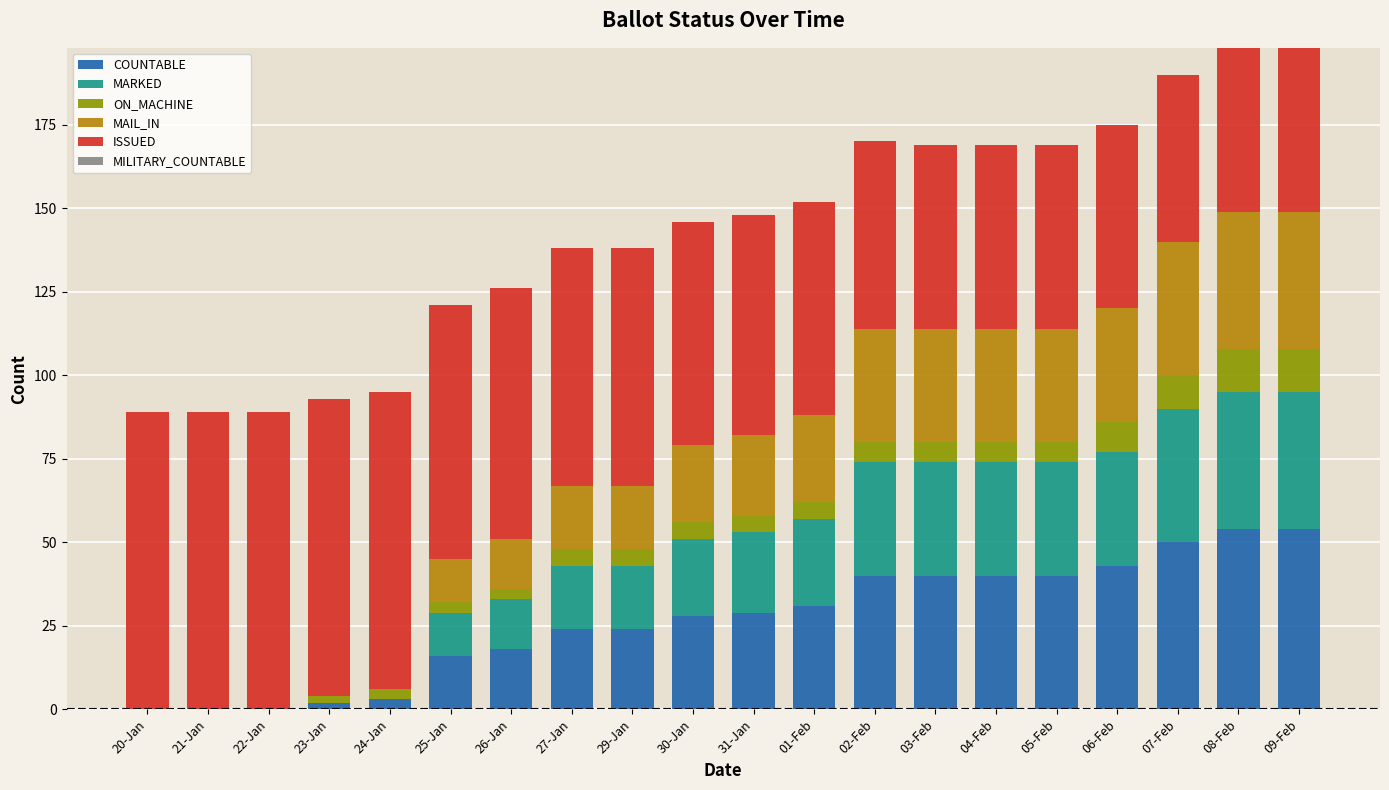

Are the bars grouped side by side (vs. stacked)?

No